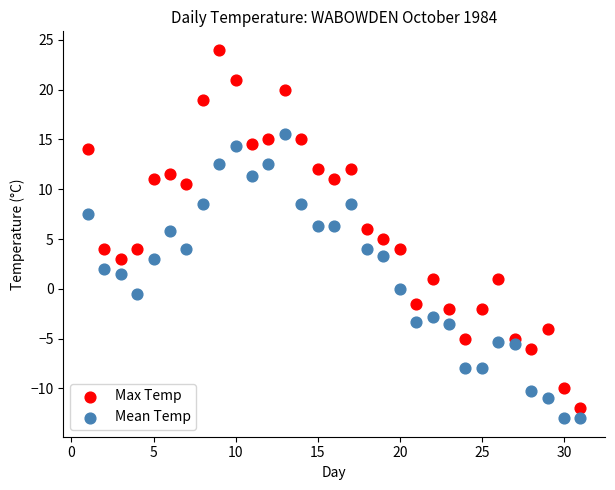

Which series contains the highest Y value?

Max Temp